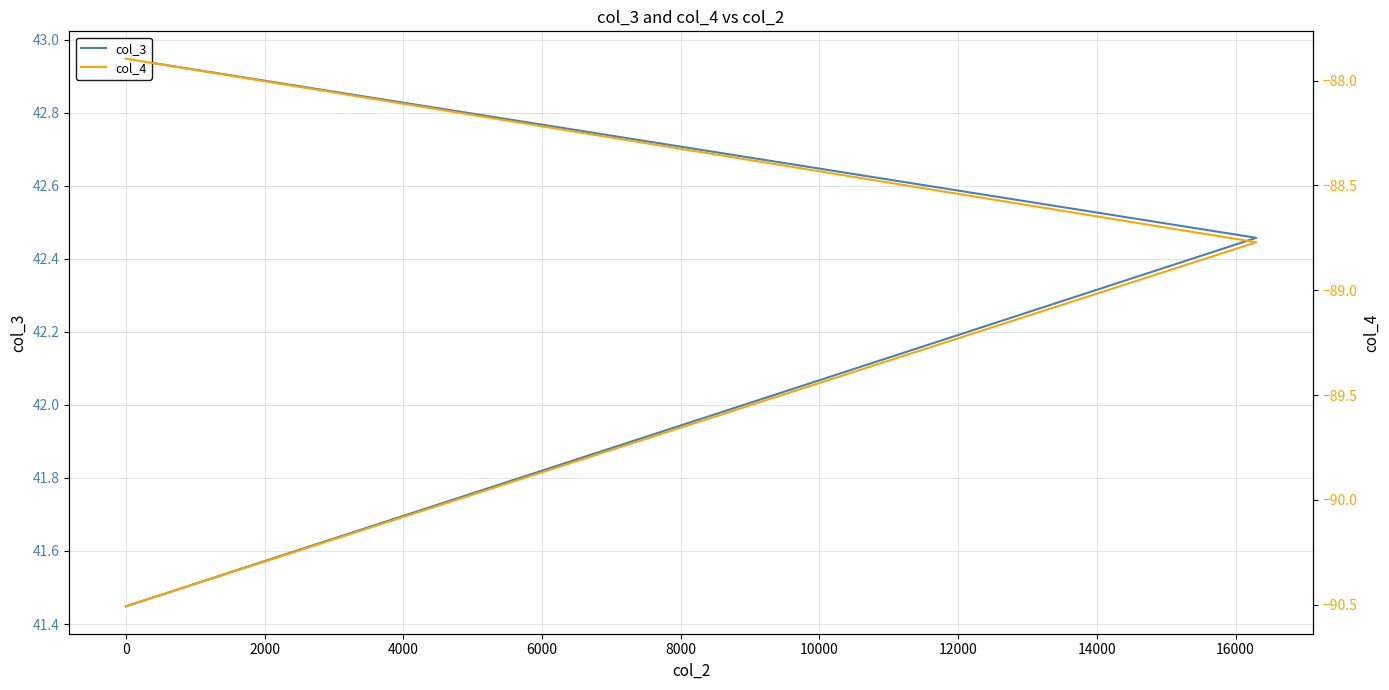

What is the average value of the col_3 series?

42.3